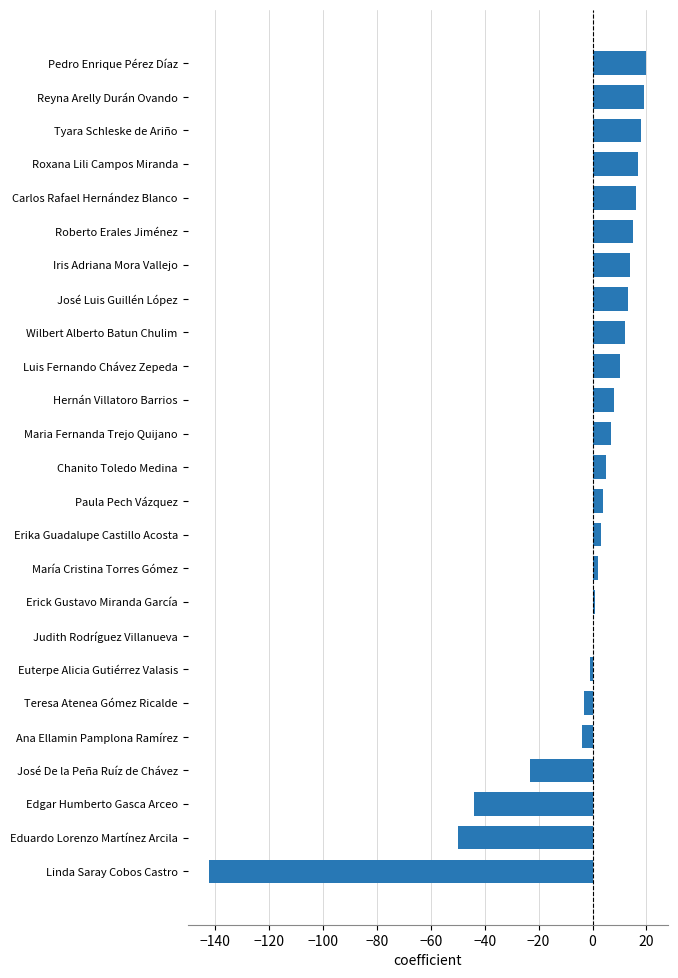

At which label is the value closest to -61?

Eduardo Lorenzo Martínez Arcila